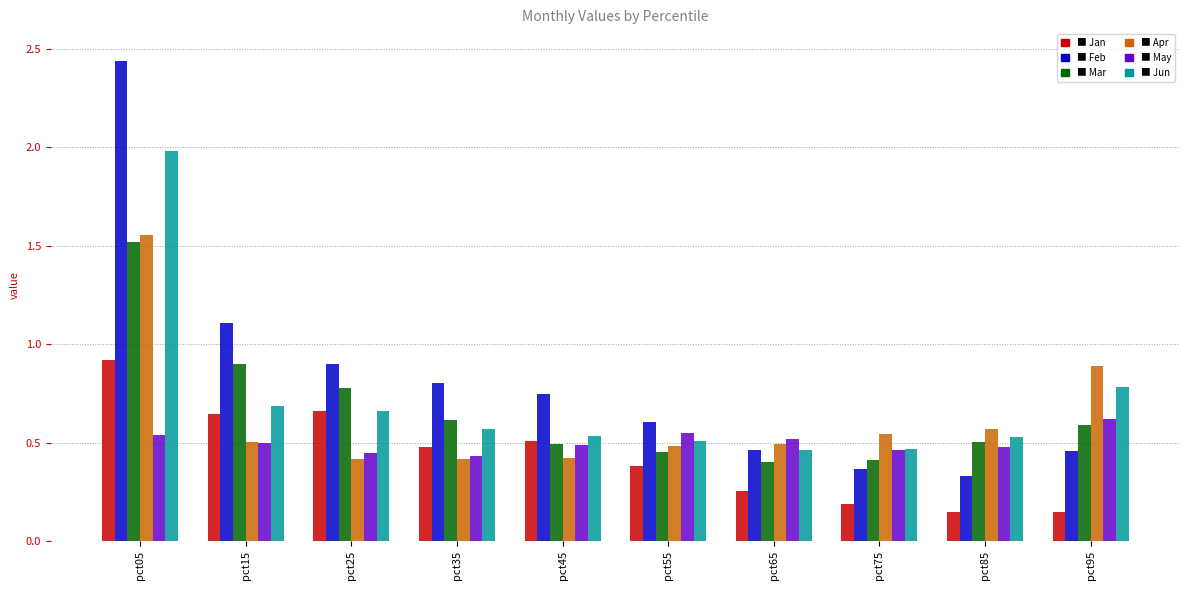

Which label corresponds to the largest value in the chart?

pct05